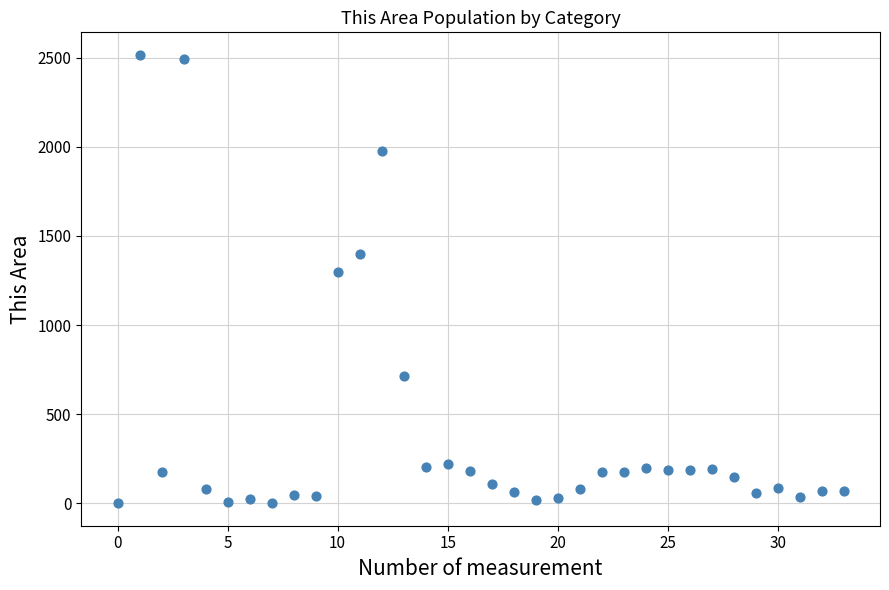

What Y value in the scatter plot is closest to 1258?

1297